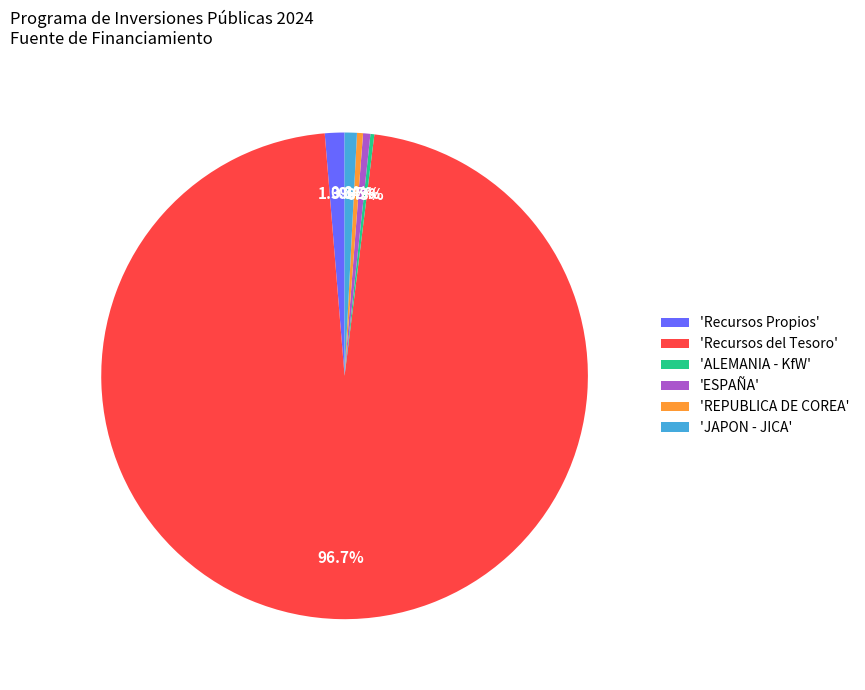

Do 'JAPON - JICA' and 'REPUBLICA DE COREA' together represent more than half of the pie?

No